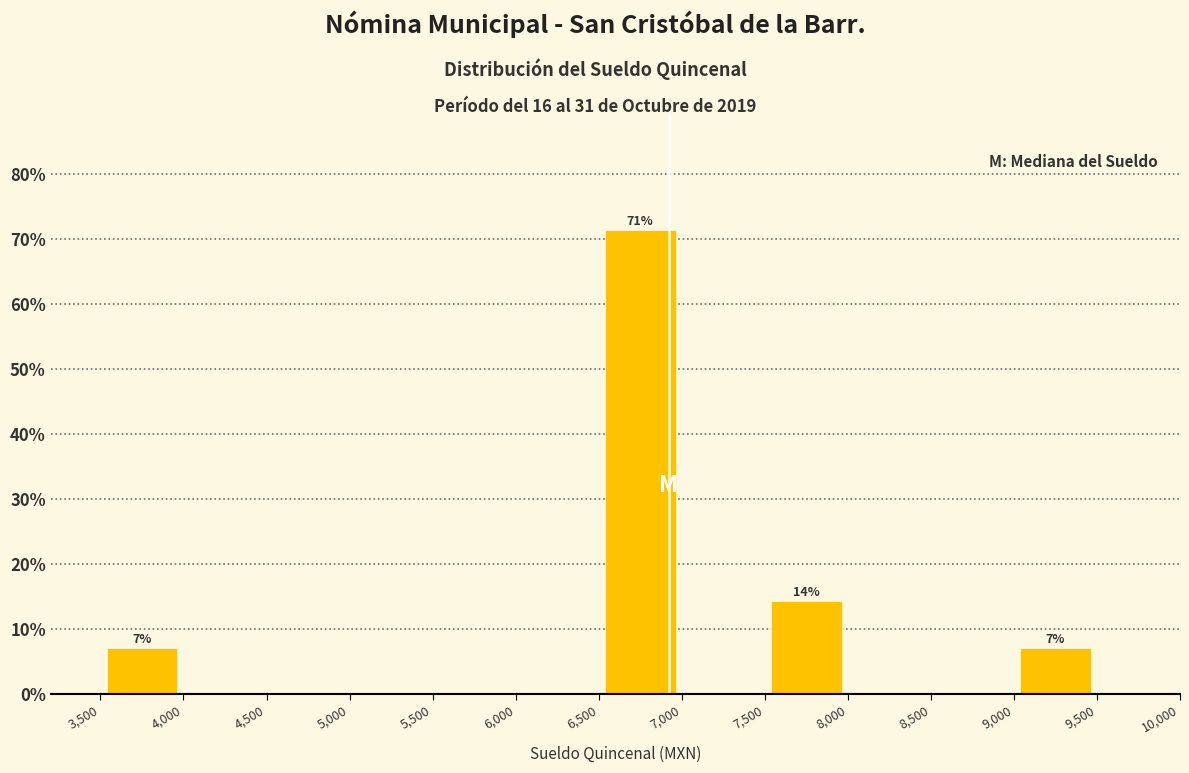

Which range on the x-axis has the tallest bar?

6,500 to 7,000